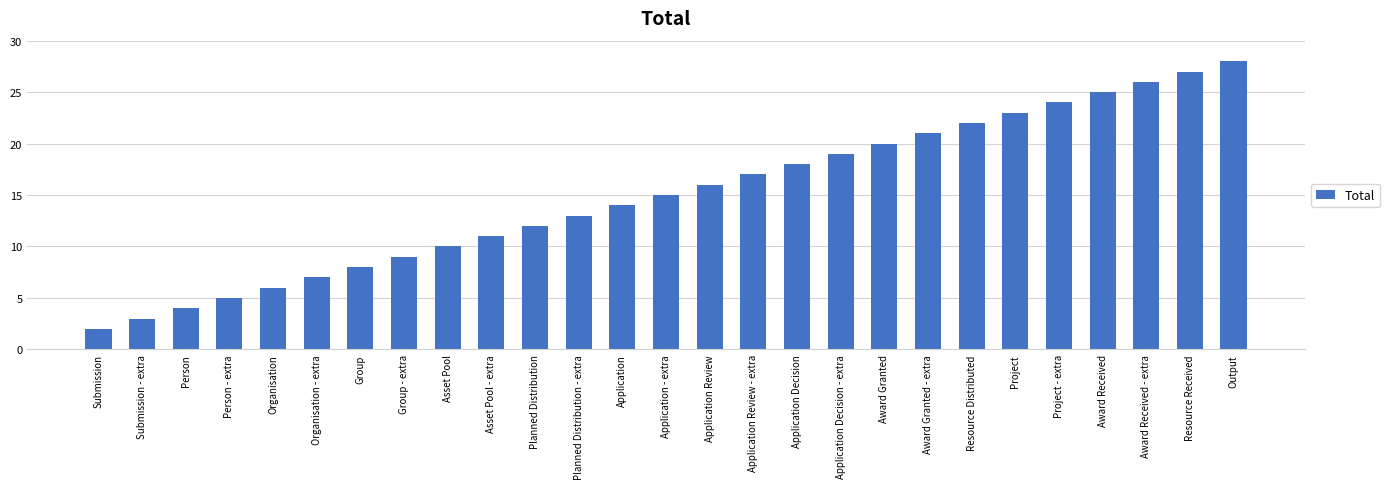

What is the label of the 8th bar from the right?

Award Granted - extra